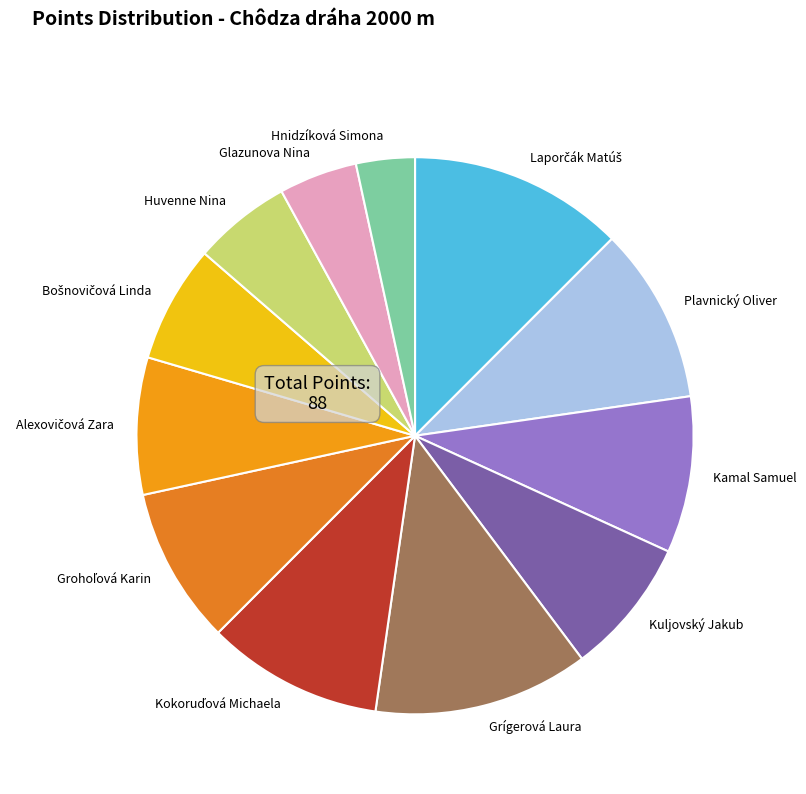

Is the sum of Hnidzíková Simona and Glazunova Nina greater than half?

No